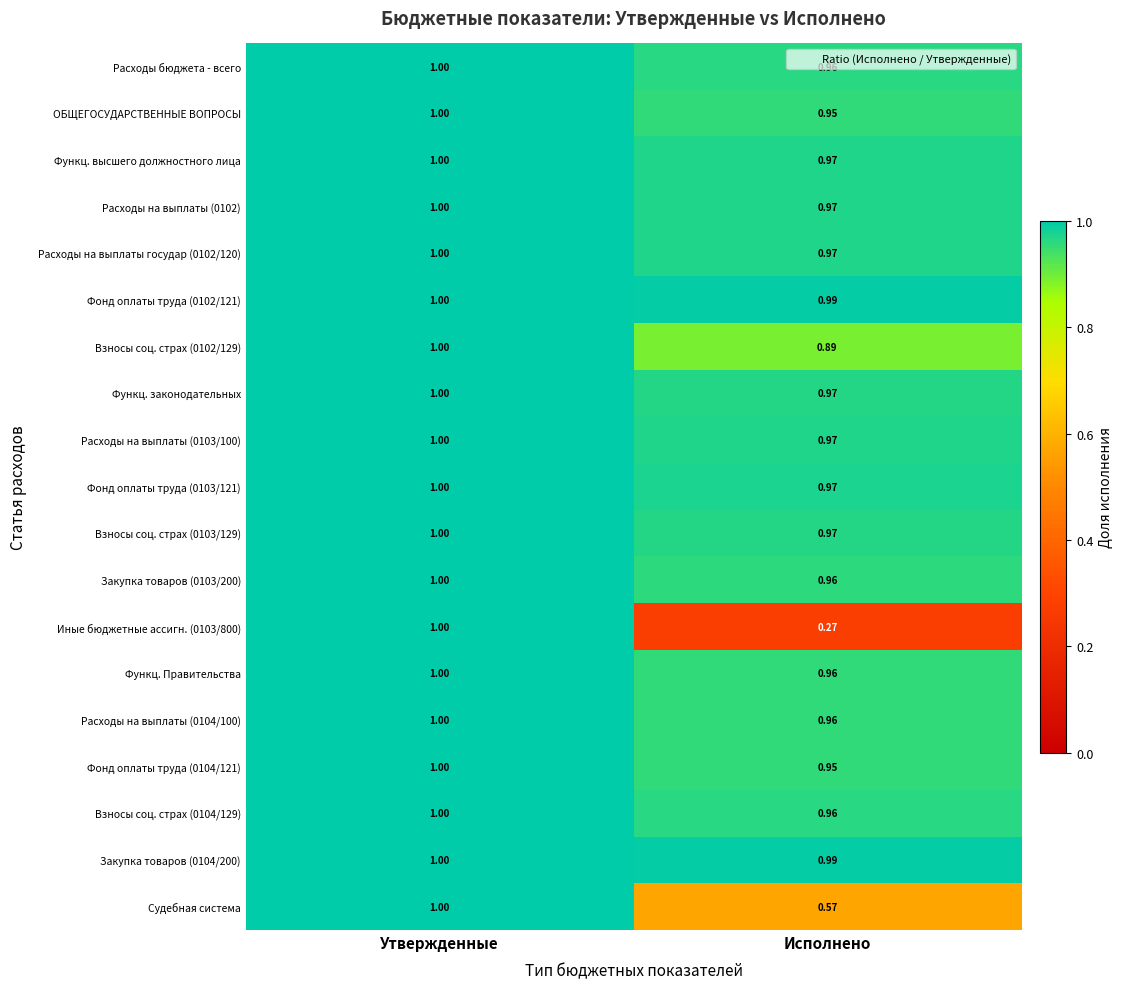

At how many categories does at least one series exceed 0?

2